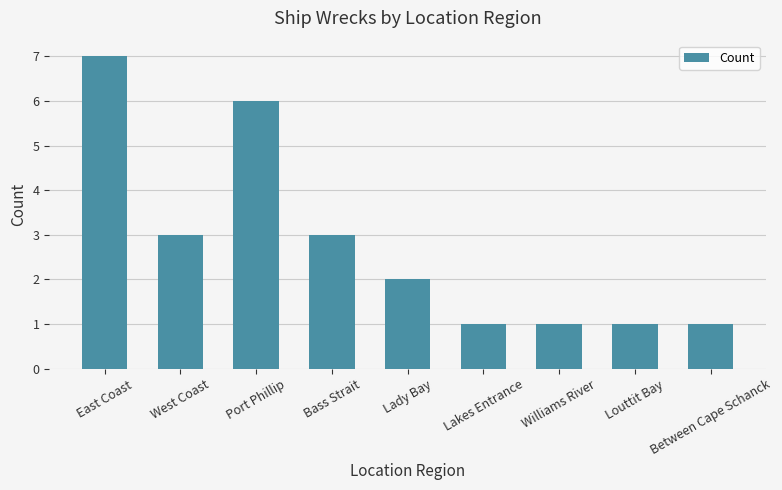

What is the label of the 1st bar from the right?

Between Cape Schanck